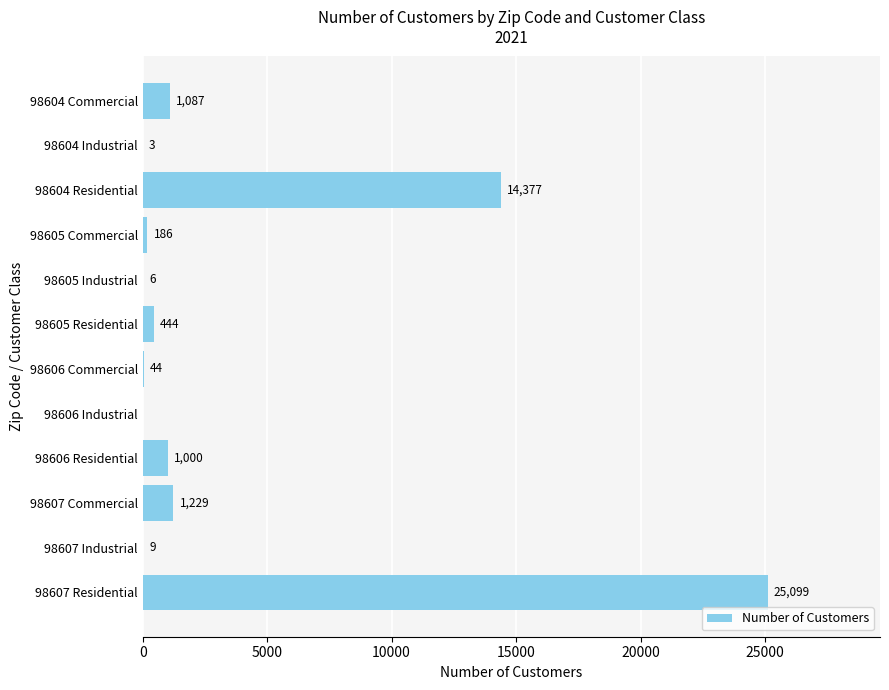

What is the maximum value shown in the chart?

25099